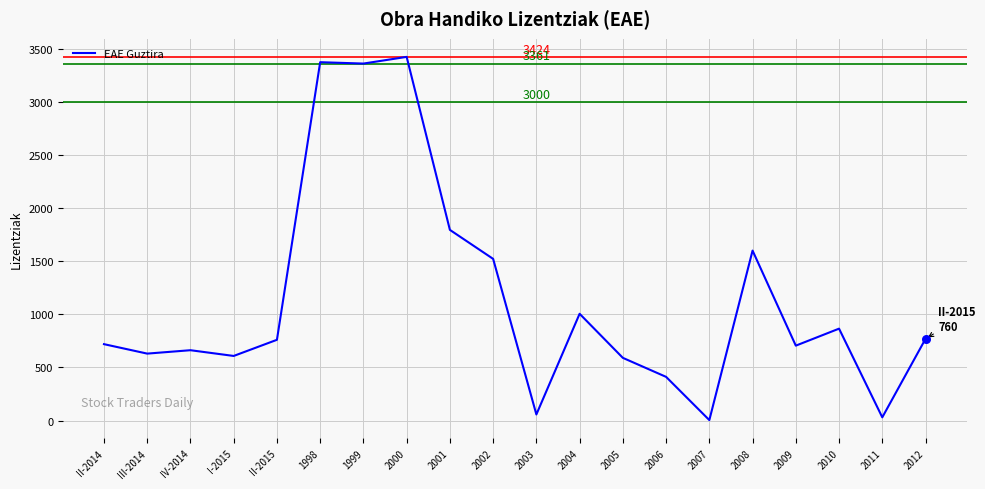

Which has a higher value, 2002 or 1999?

1999